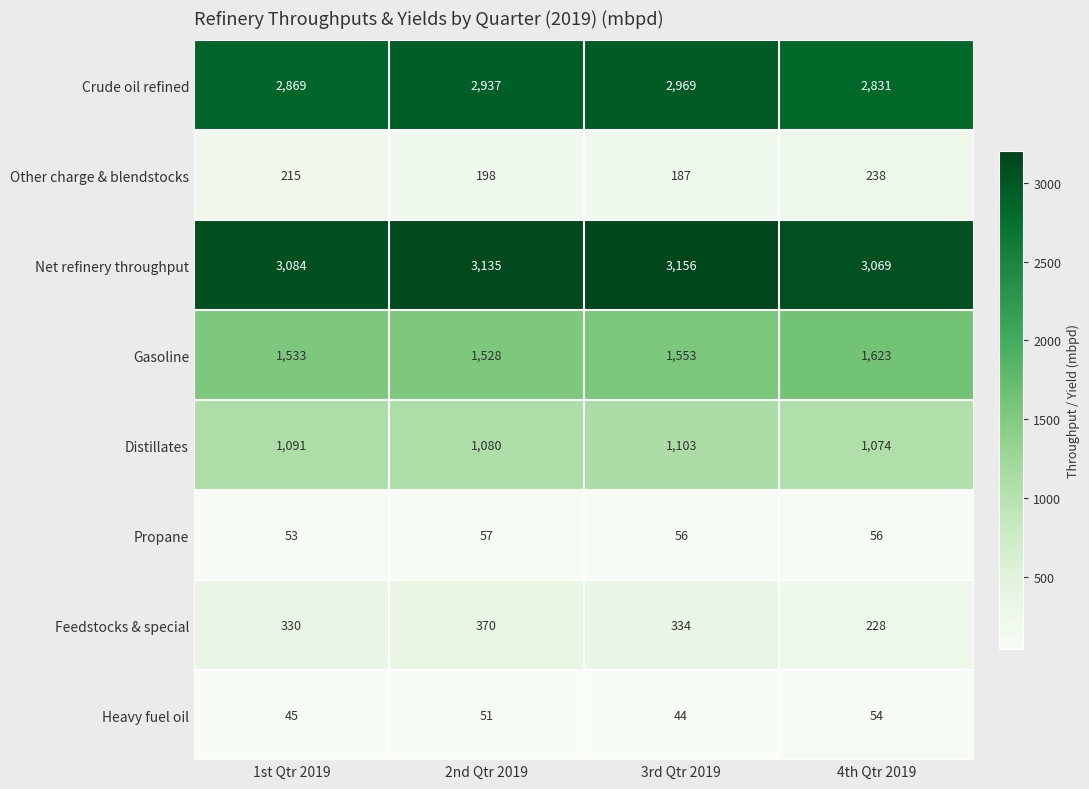

What is the difference between the second highest and second lowest values in the Distillates series?

11